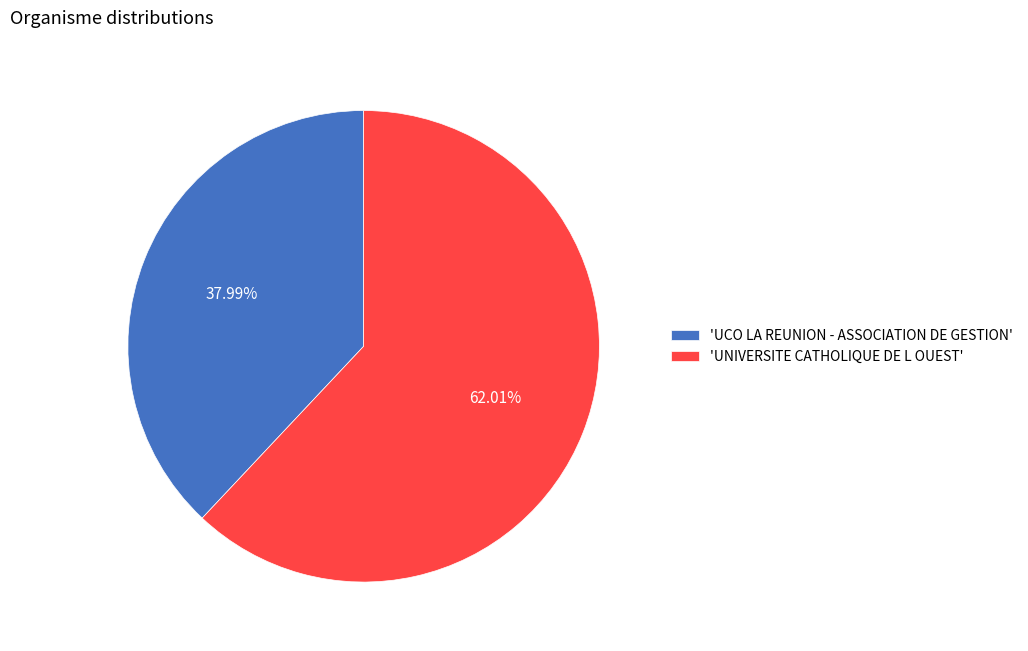

Is the sum of 'UNIVERSITE CATHOLIQUE DE L OUEST' and 'UCO LA REUNION - ASSOCIATION DE GESTION' greater than half?

Yes